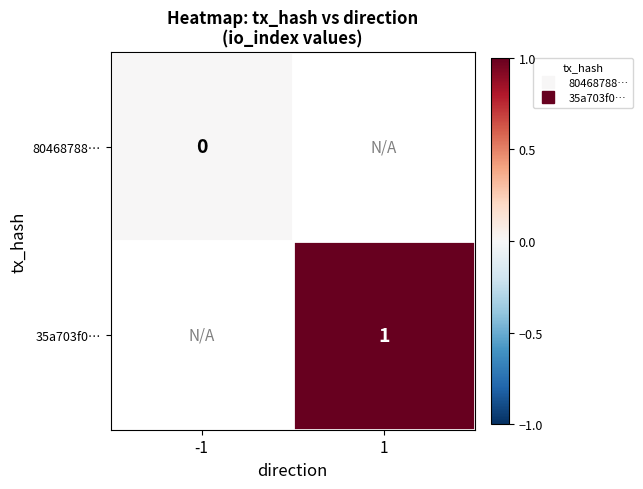

At how many categories does at least one series exceed 0?

1